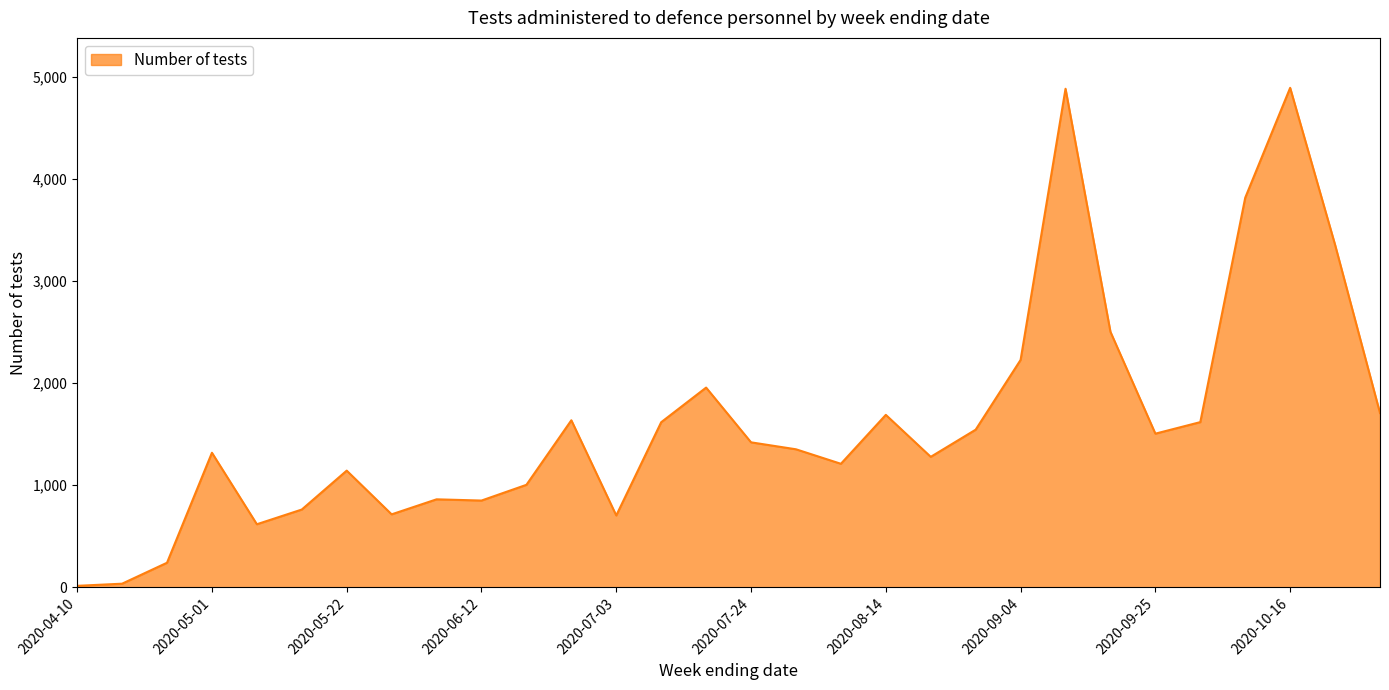

What is the difference between the maximum and minimum values?

4876